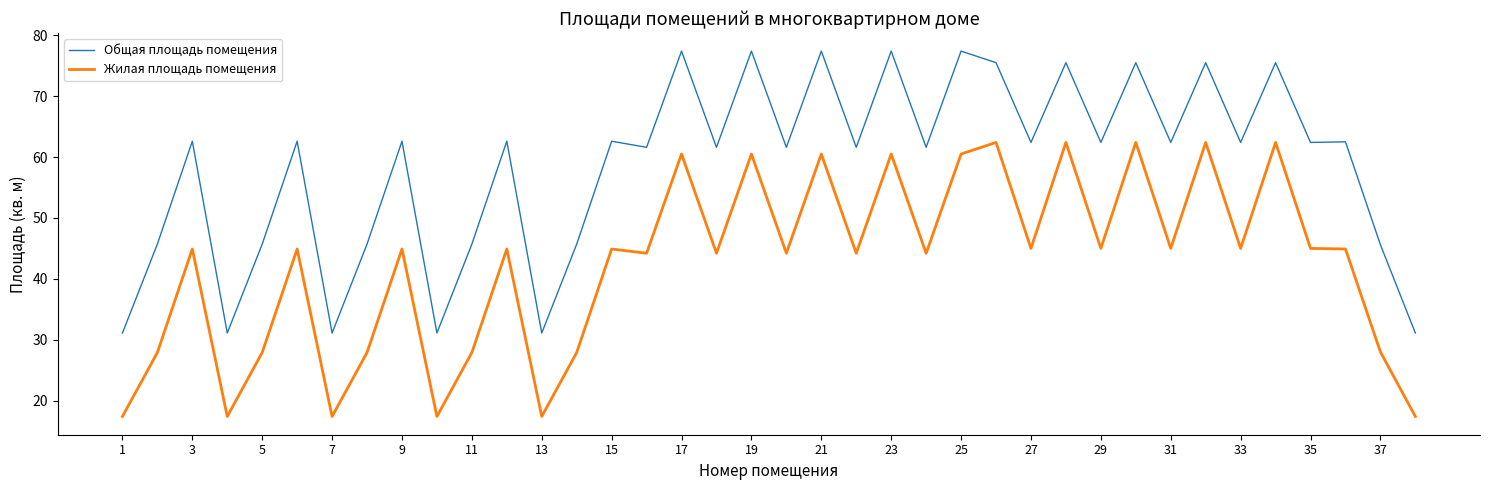

What is the difference between the maximum and minimum values in the Общая площадь помещения series?

46.3